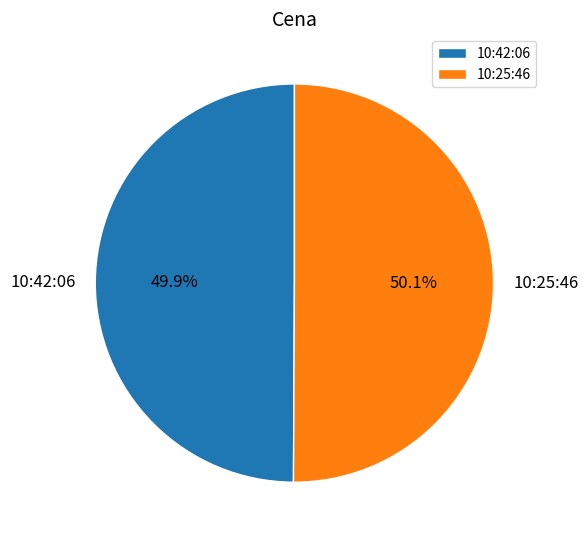

What percentage do 10:42:06 and 10:25:46 together represent?

100.0%